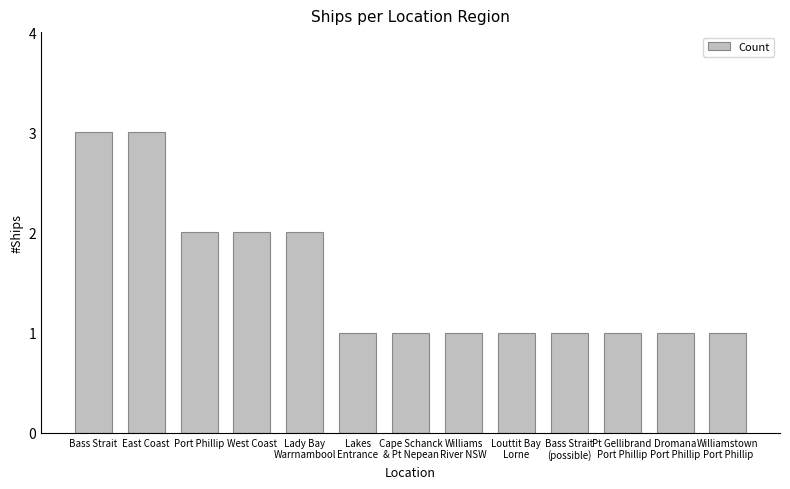

Is it true that the value at West Coast is 2?

True